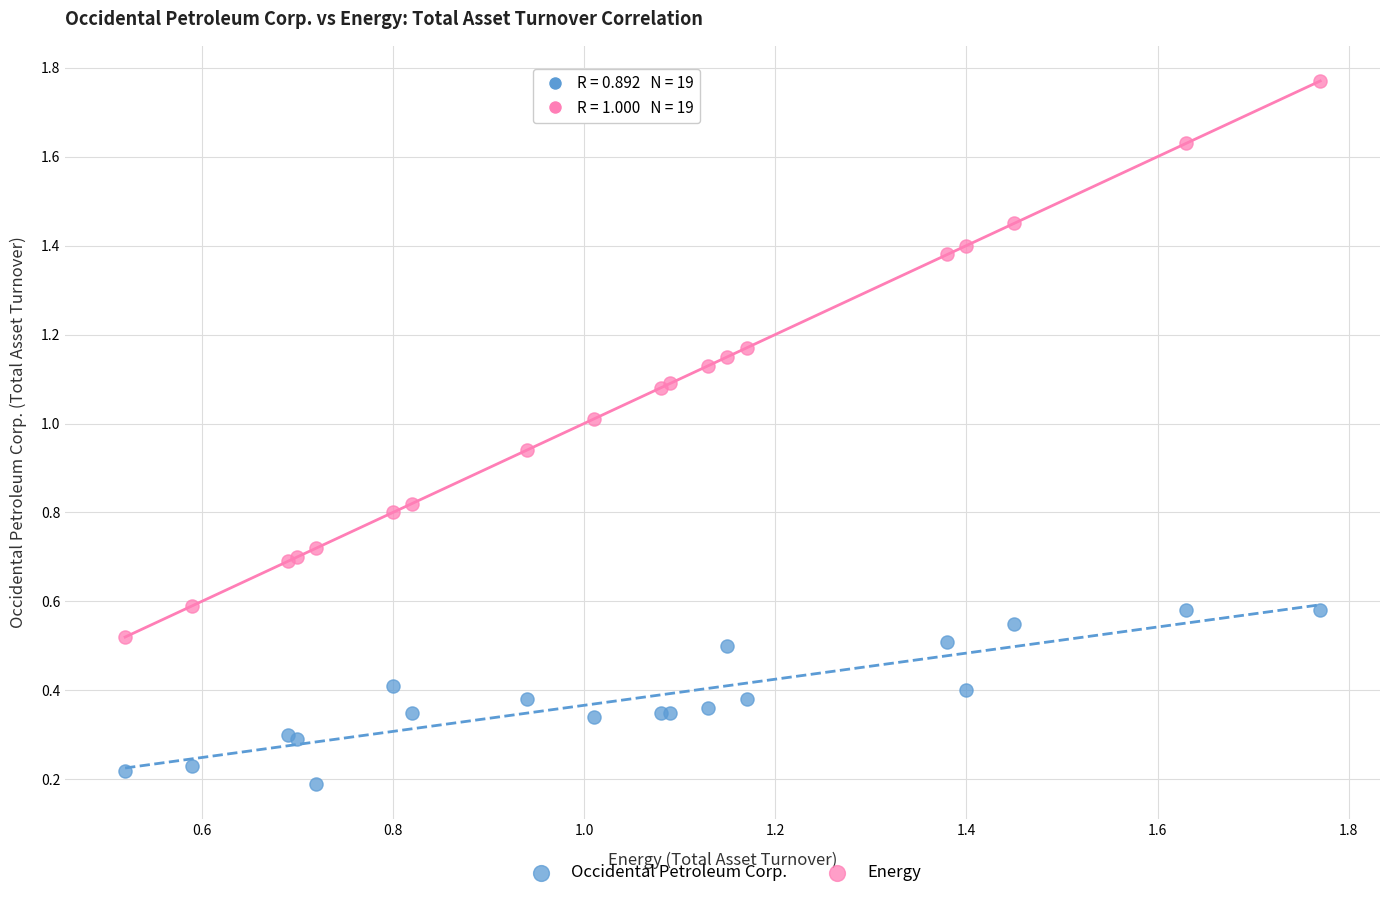

Which series reaches the minimum Y coordinate?

Occidental Petroleum Corp.